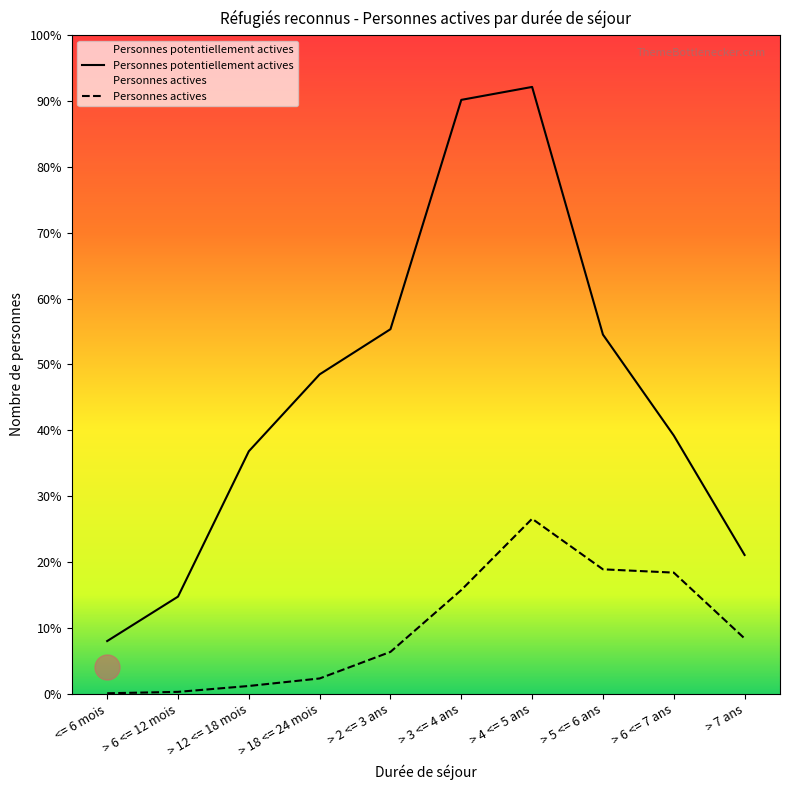

At which category is the sum across all series the highest?

> 4 <= 5 ans